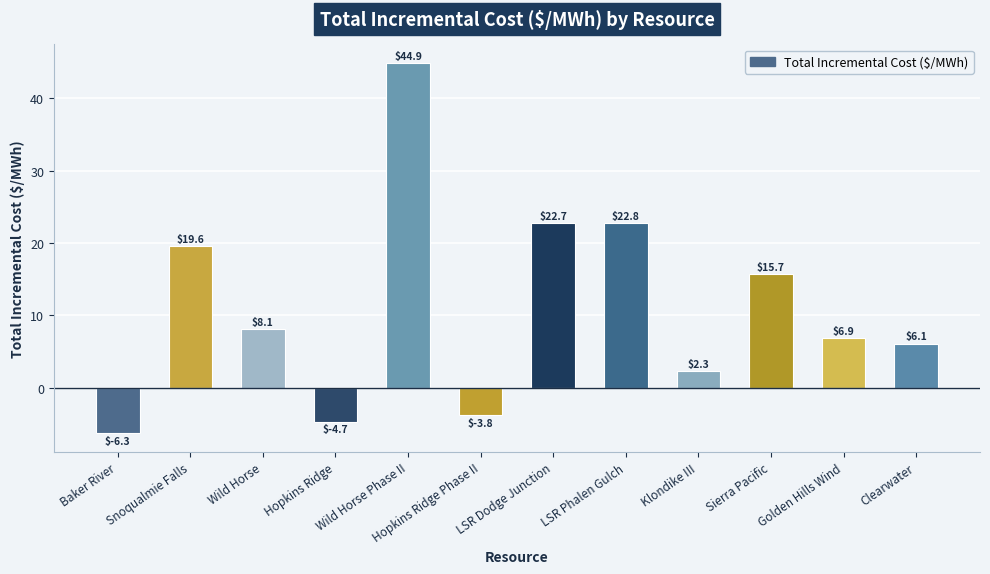

What is the difference between the maximum and second lowest values?

49.6